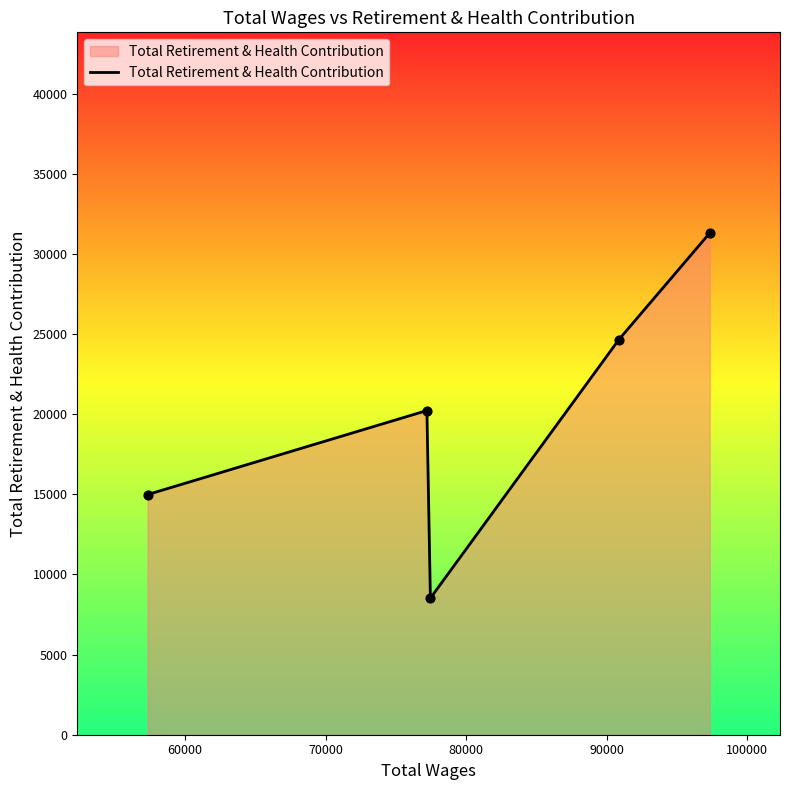

What is the sum of all values?

99672